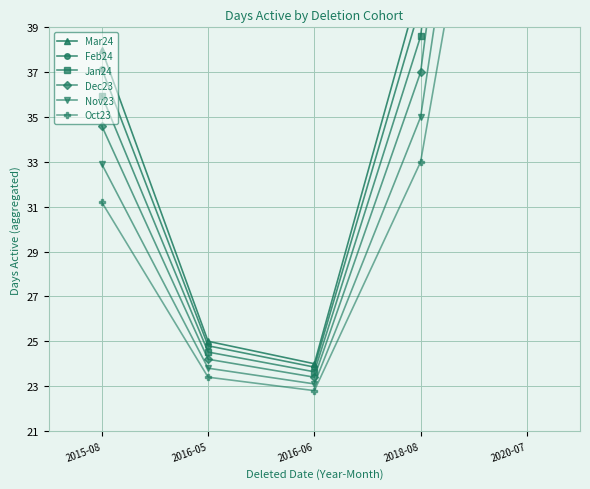

True or false: Oct23 and Feb24 cross at least once.

False